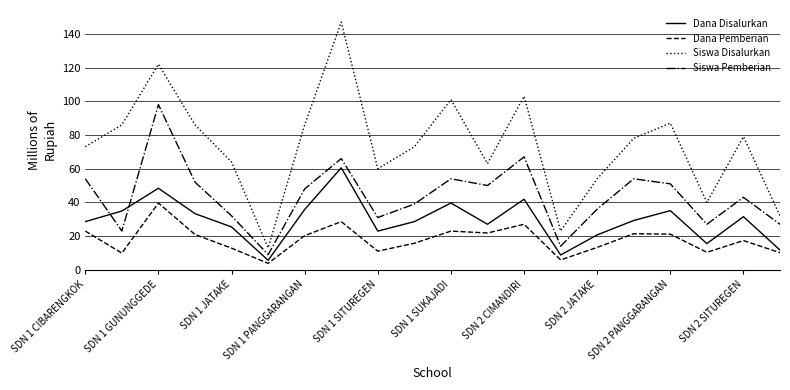

Which series has the largest range (max minus min)?

Siswa Disalurkan